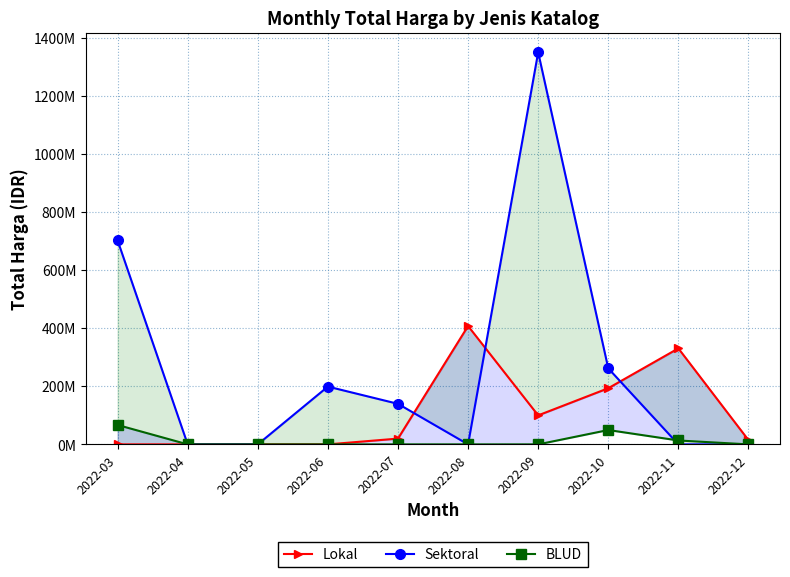

How many series are shown in this chart?

3